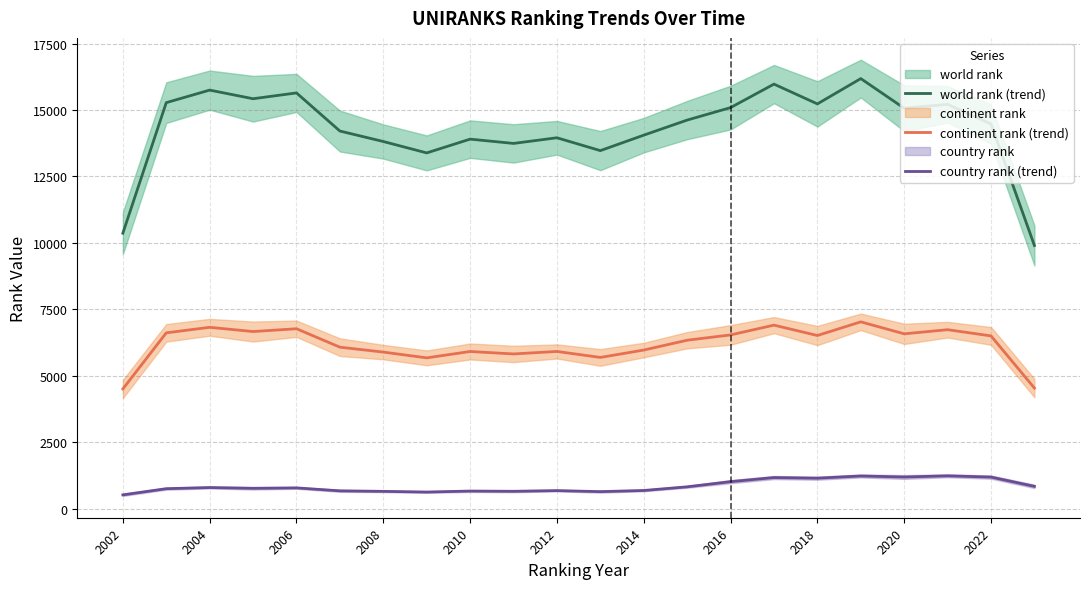

What is the value of the country rank (trend) point at the 16th from the left?

1164.7